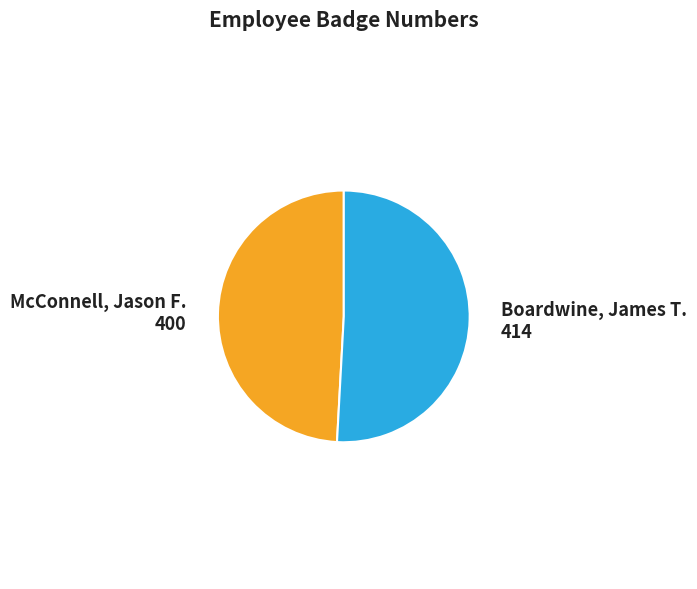

Does Boardwine, James T. account for over 50% of the chart?

Yes